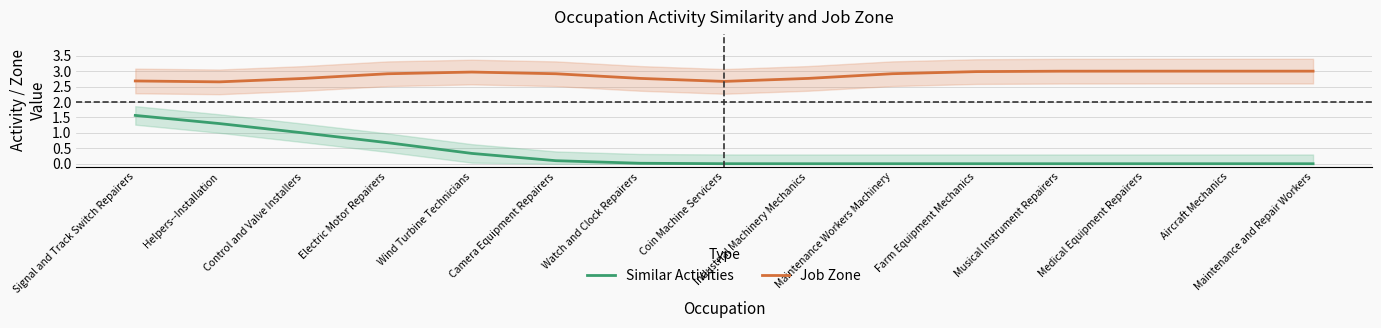

What is the label of the 10th point from the right?

Camera Equipment Repairers